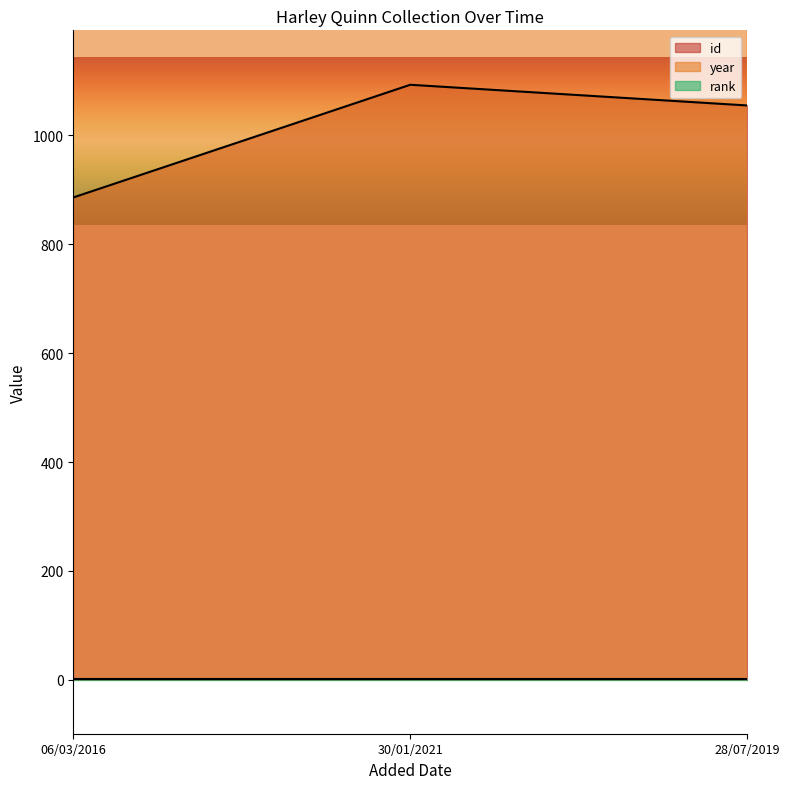

Which series has the largest total across all categories?

year